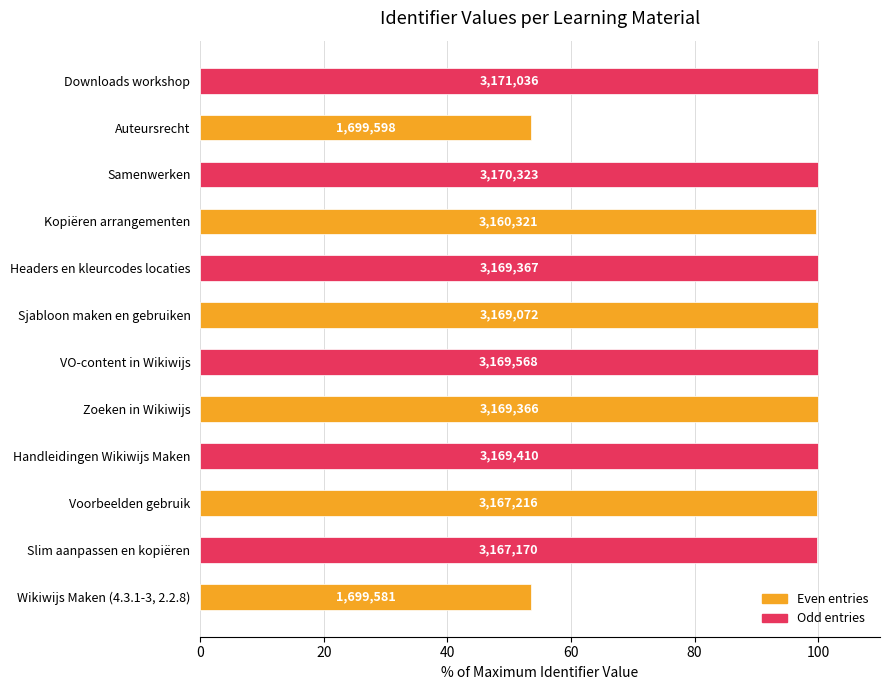

What is the average value?

92.2